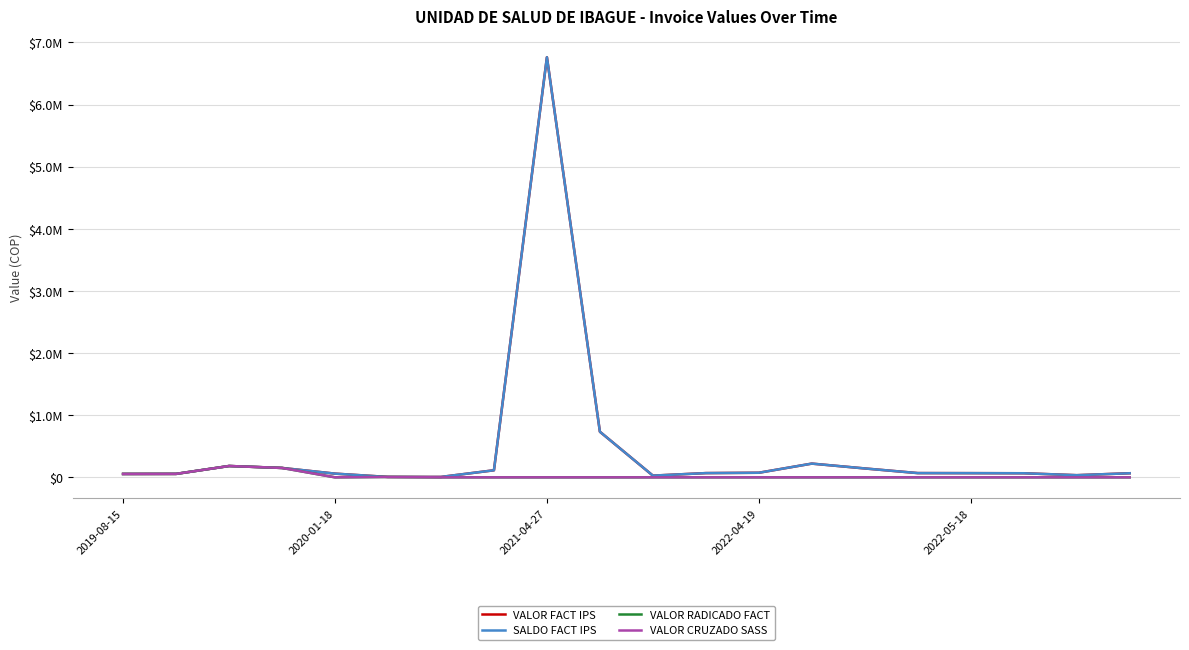

Does the chart have visible grid lines?

Yes